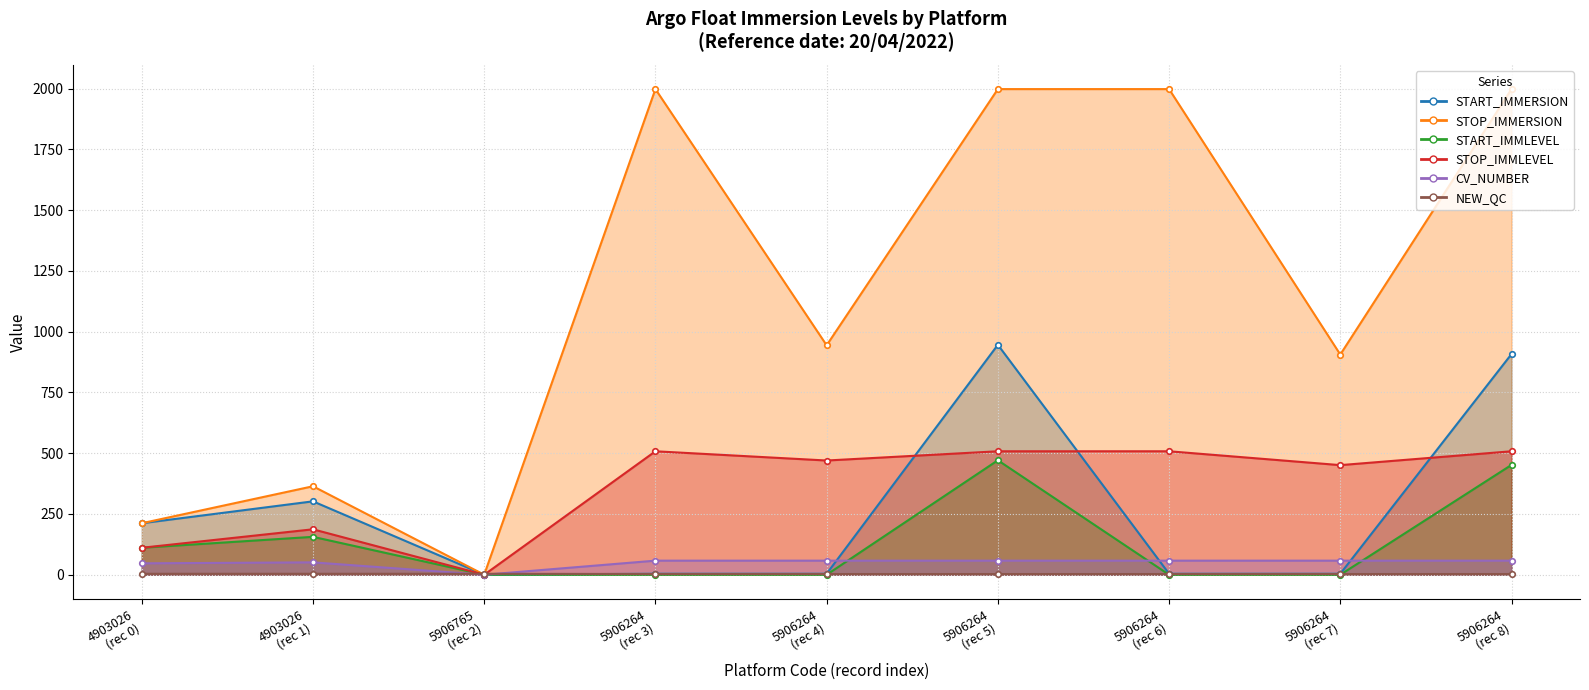

How many values in the STOP_IMMLEVEL series exceed 470?

4